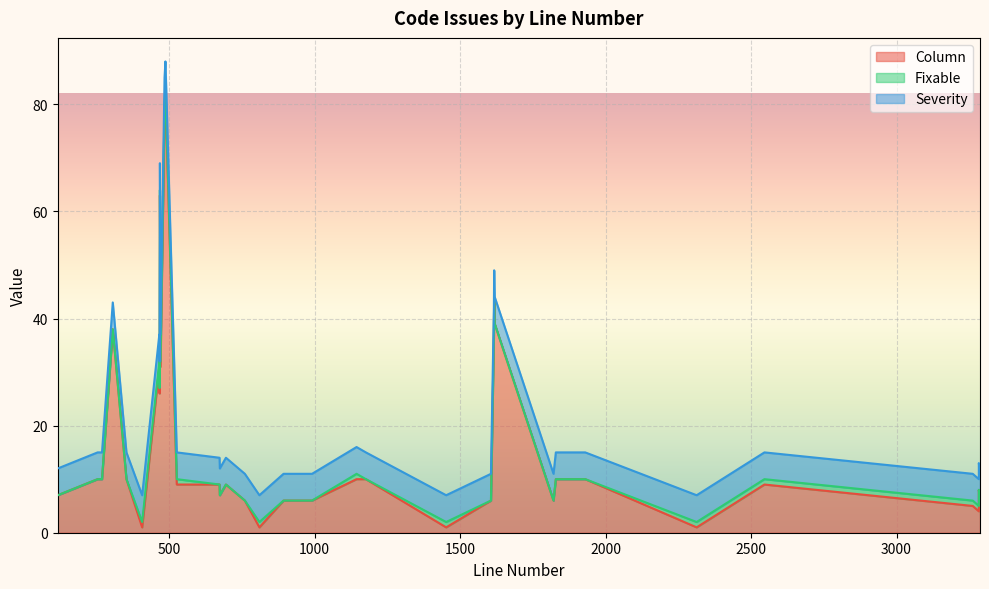

At which category does the chart reach its peak across all series?

487